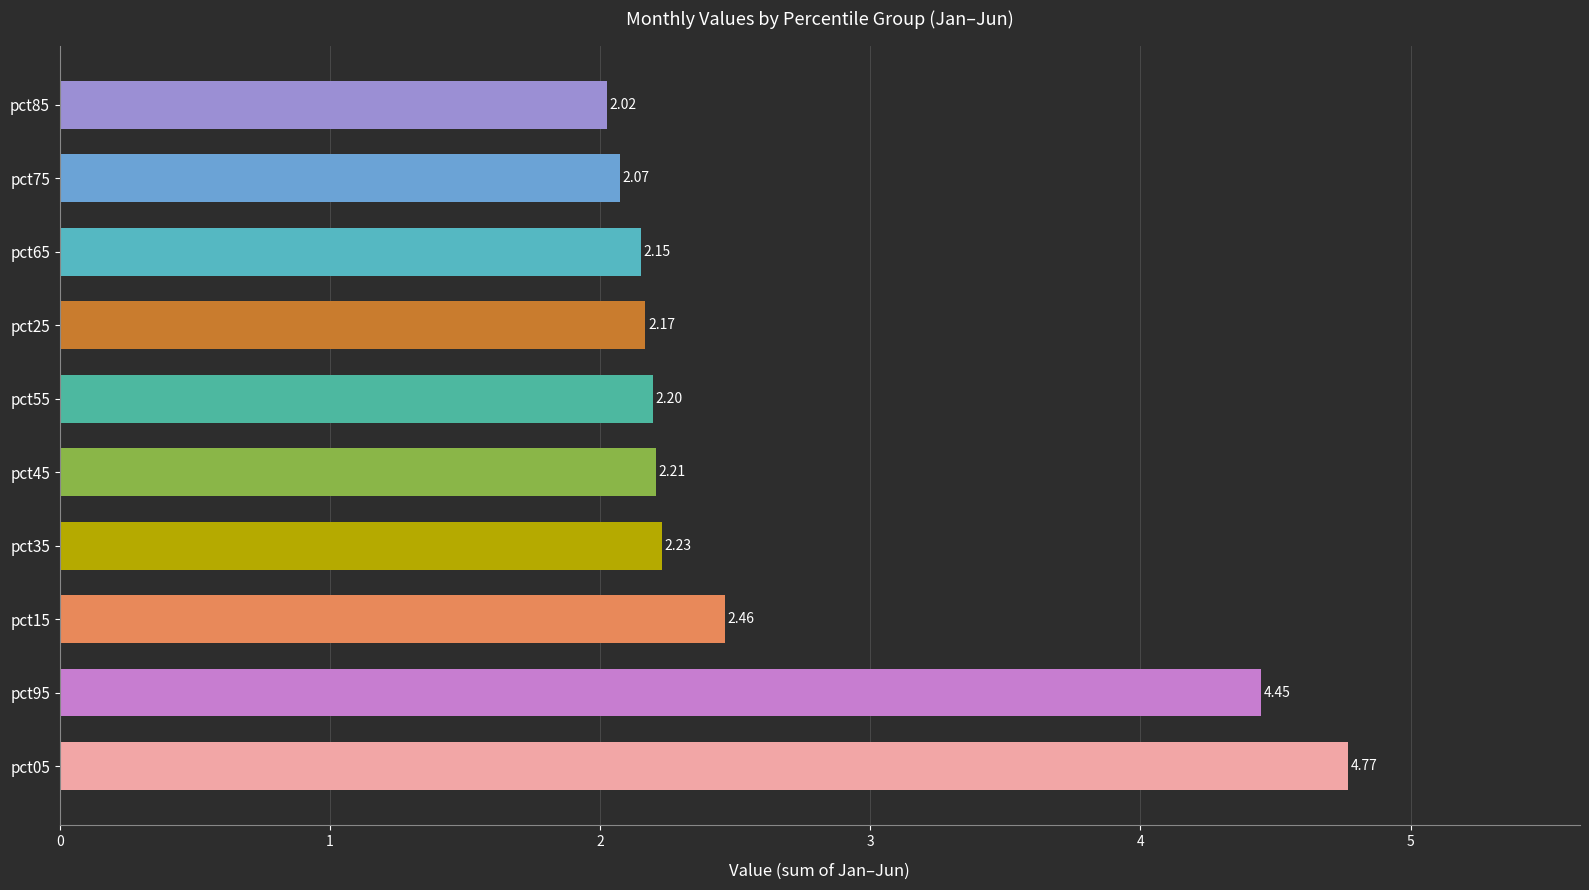

What is the ratio of the value at pct35 to the value at pct45?

1.0